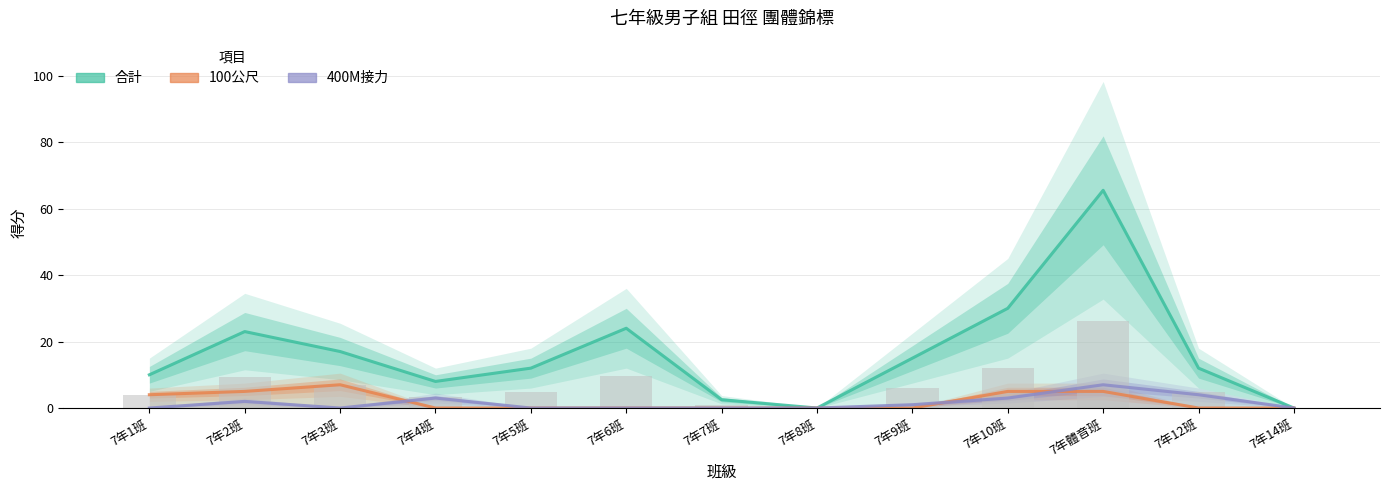

What are all the series names shown in the legend?

合計, 100公尺, 400M接力